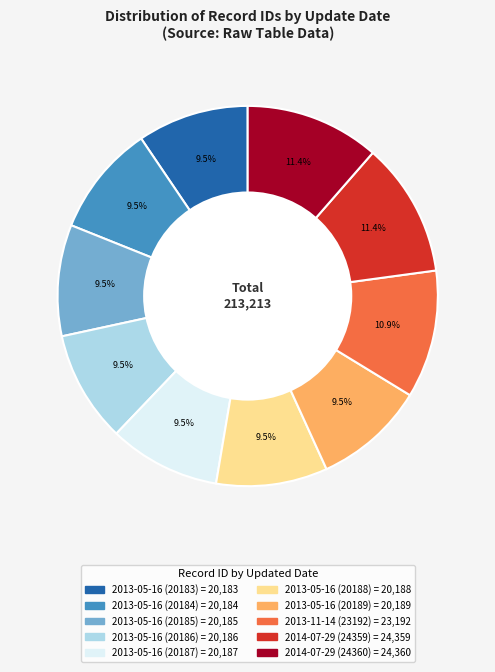

How many slices are in this pie chart?

10